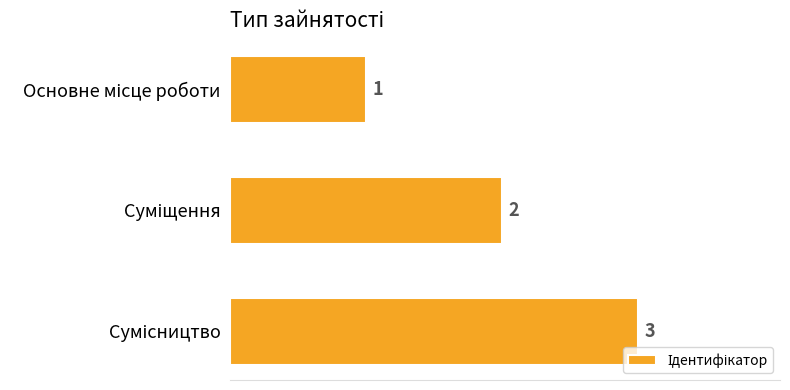

What is the sum of all values?

6